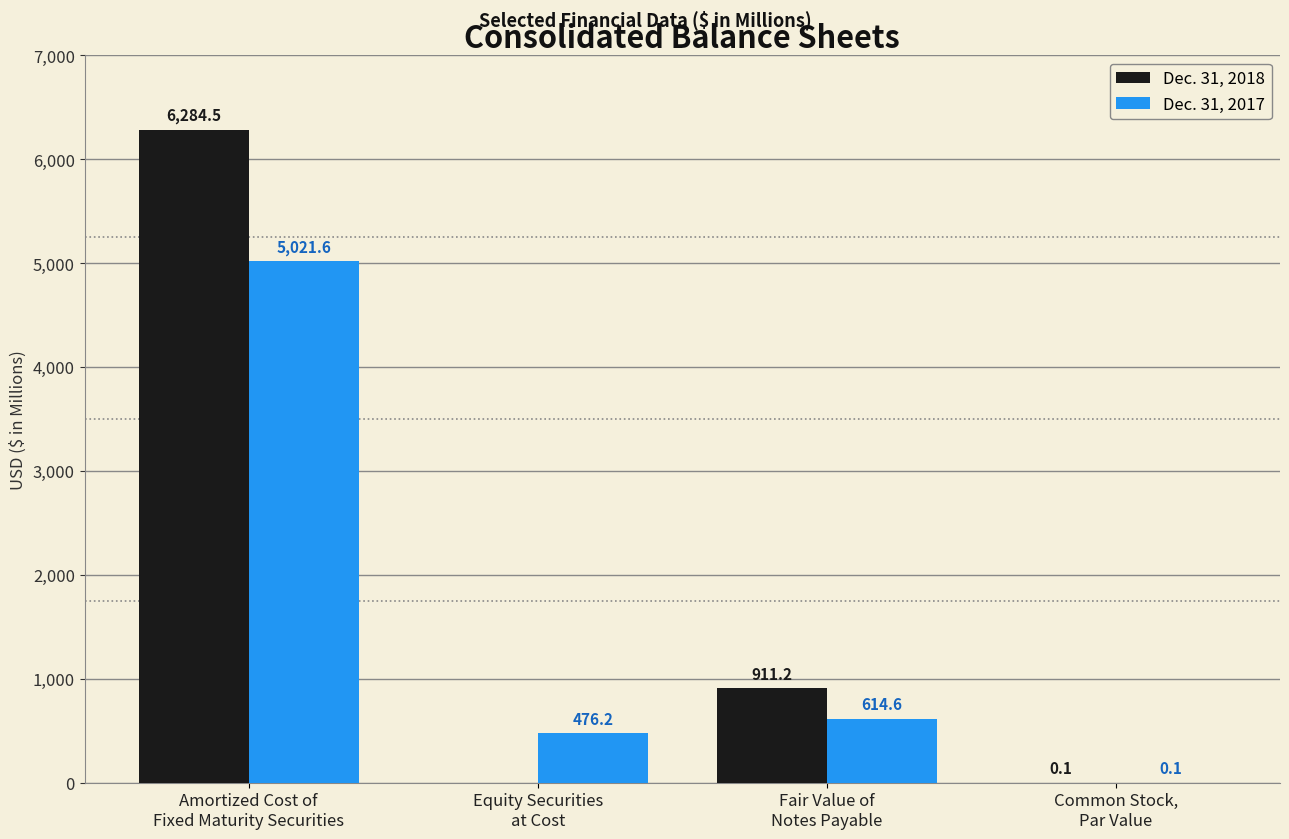

What is the sum of all Dec. 31, 2017 values?

6112.5